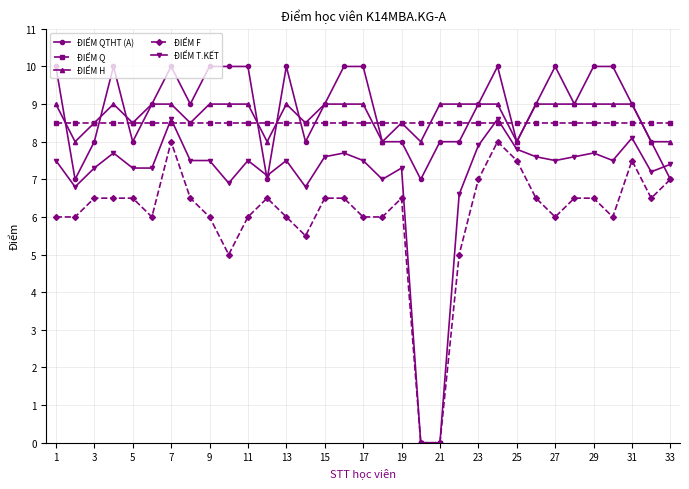

True or false: ĐIỂM QTHT (A) and ĐIỂM T.KẾT cross at least once.

True